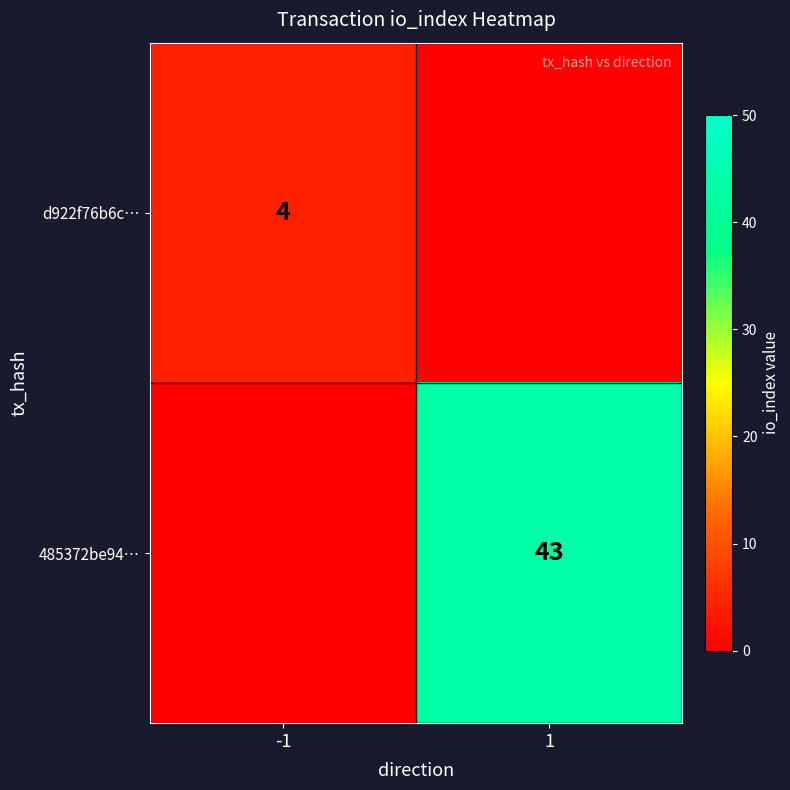

The value of d922f76b6c… at -1 is 6. True or false?

False